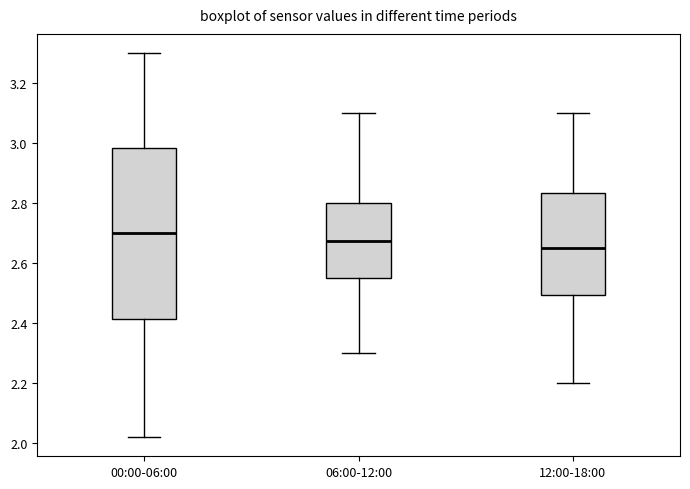

Reading left to right, transcribe this box plot: for each box, give where its median line is, the range the box spans, and where its two whiskers end, as read against the y-axis. The values are not printed on the chart, so give them approximately, as read against the axis.

00:00-06:00: median 2.70, box 2.42 to 2.98, whiskers 2.02 to 3.30
06:00-12:00: median 2.68, box 2.56 to 2.80, whiskers 2.30 to 3.10
12:00-18:00: median 2.66, box 2.50 to 2.84, whiskers 2.20 to 3.10